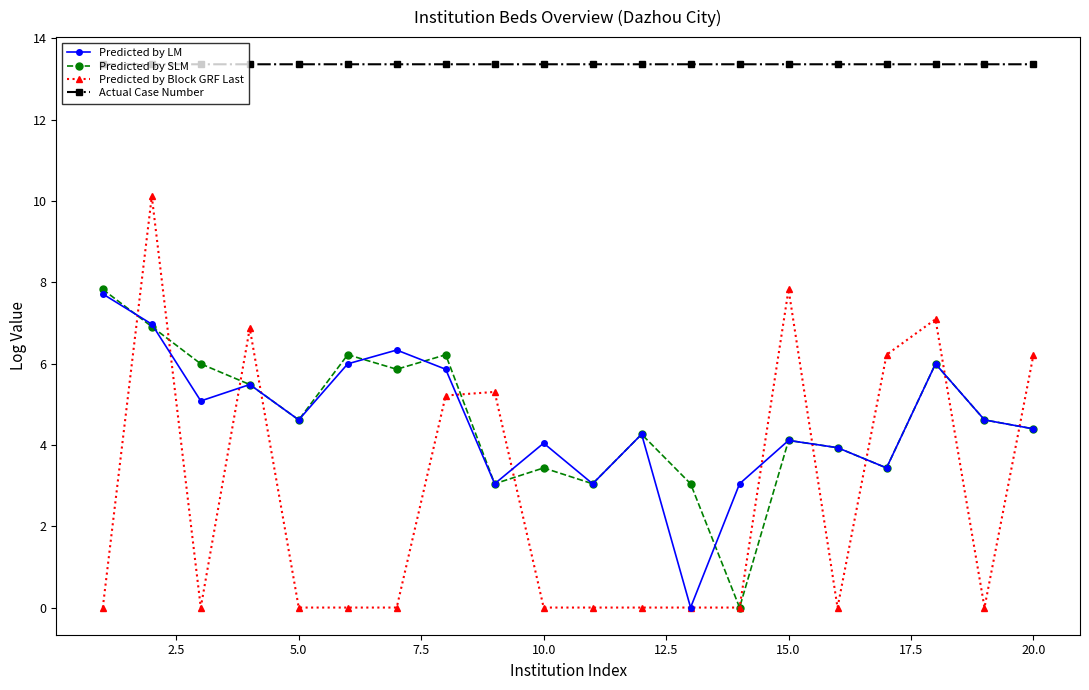

True or false: Actual Case Number and Predicted by SLM cross at least once.

False